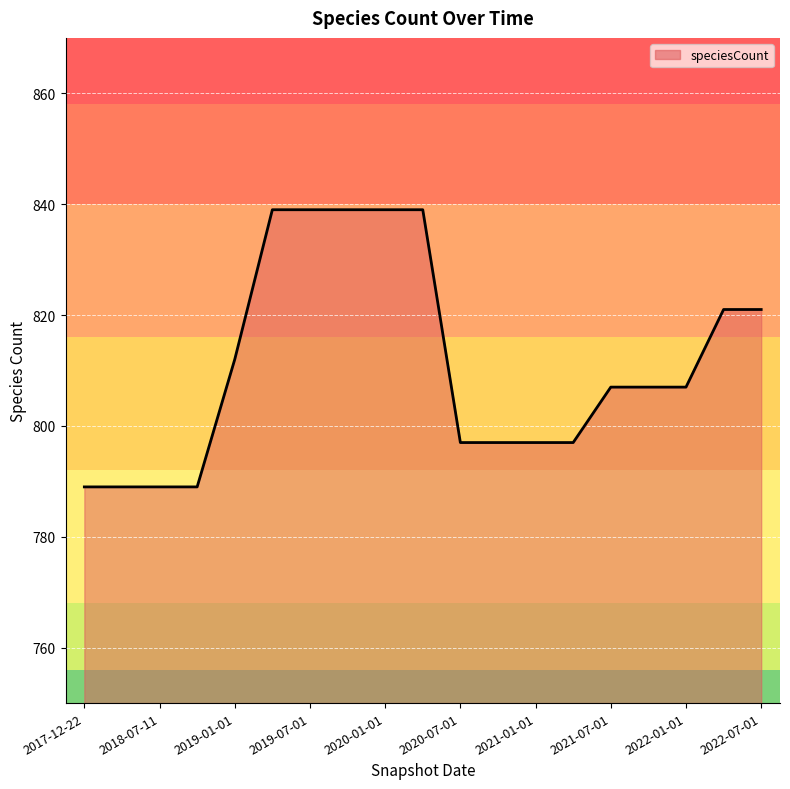

What is the maximum value shown in the chart?

839